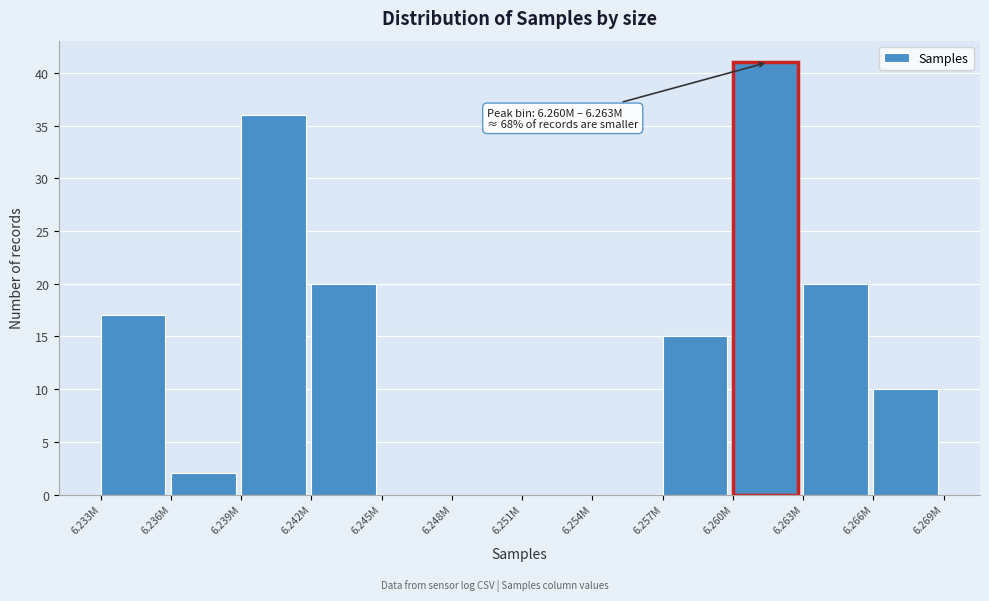

Reading left to right, list all the values displayed in this chart.

6.233M=17	6.236M=2	6.239M=36	6.242M=20	6.245M=0	6.248M=0	6.251M=0	6.254M=0	6.257M=15	6.260M=41	6.263M=20	6.266M=10